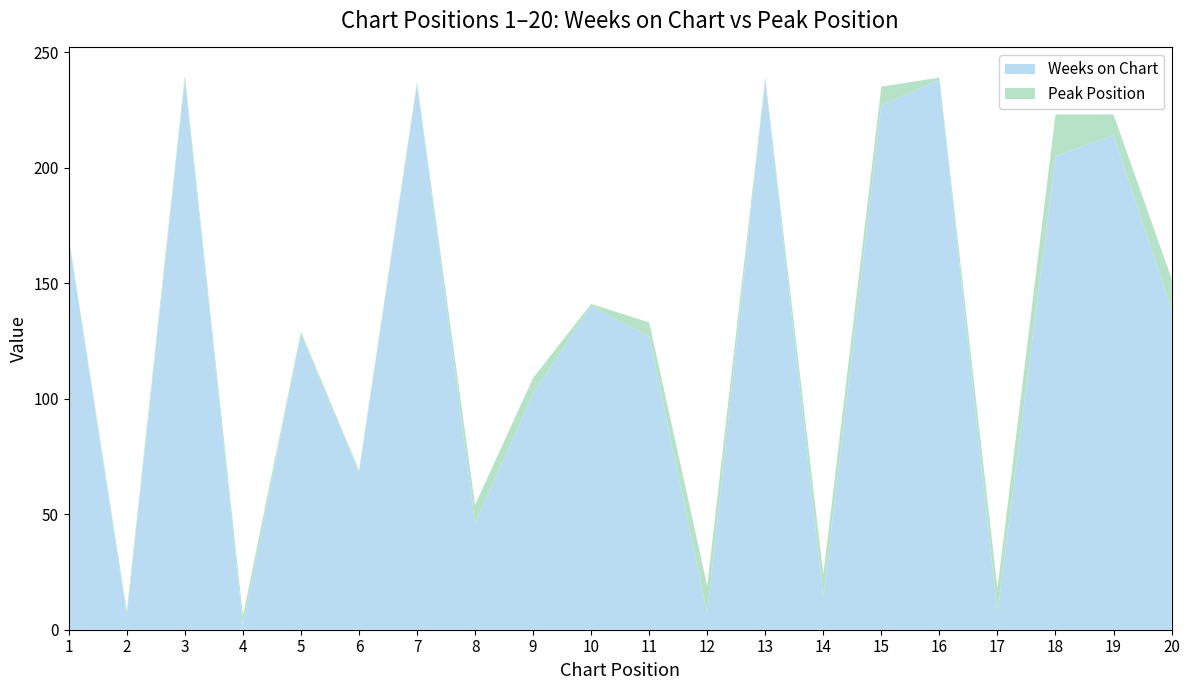

Reading left to right, transcribe all the data shown in this chart.

Weeks on Chart: 169	6	238	2	128	68	236	46	102	140	127	7	238	14	227	238	7	205	214	139
Peak Position: 1	2	2	4	1	1	1	8	7	1	6	12	1	10	8	1	11	18	9	13